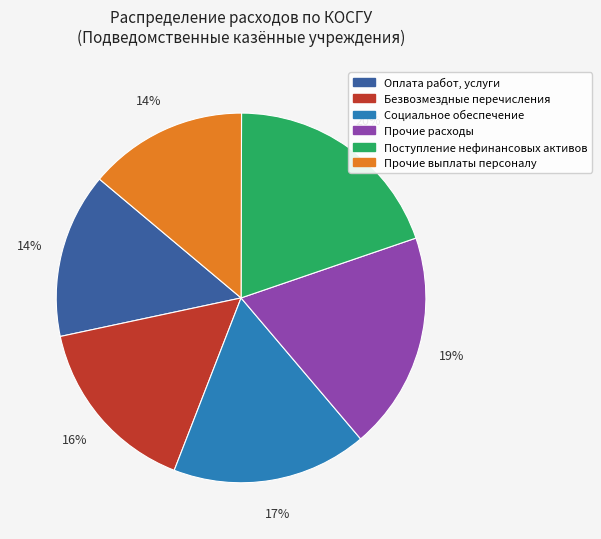

Which has a higher value, Прочие выплаты персоналу or Прочие расходы?

Прочие расходы